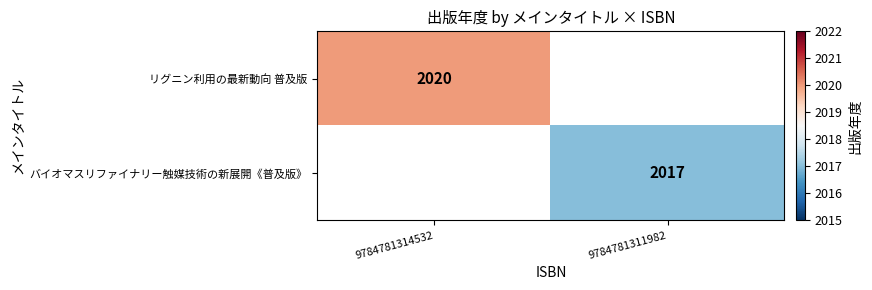

The リグニン利用の最新動向 普及版 series shows 2020 at 9784781314532. True or false?

True